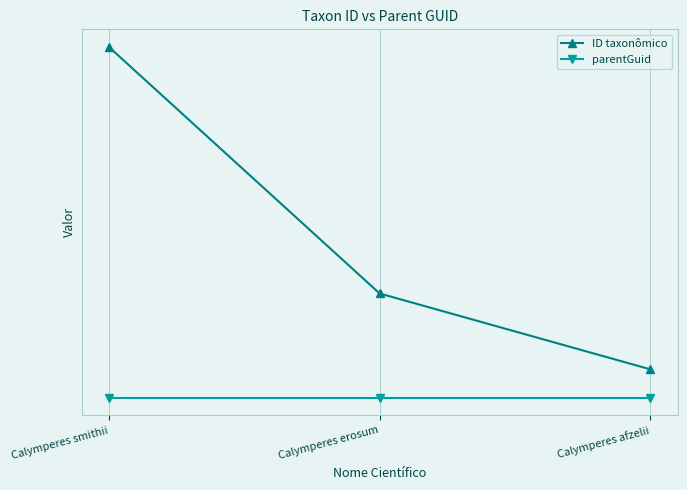

Is this an area chart (filled region under the line)?

No